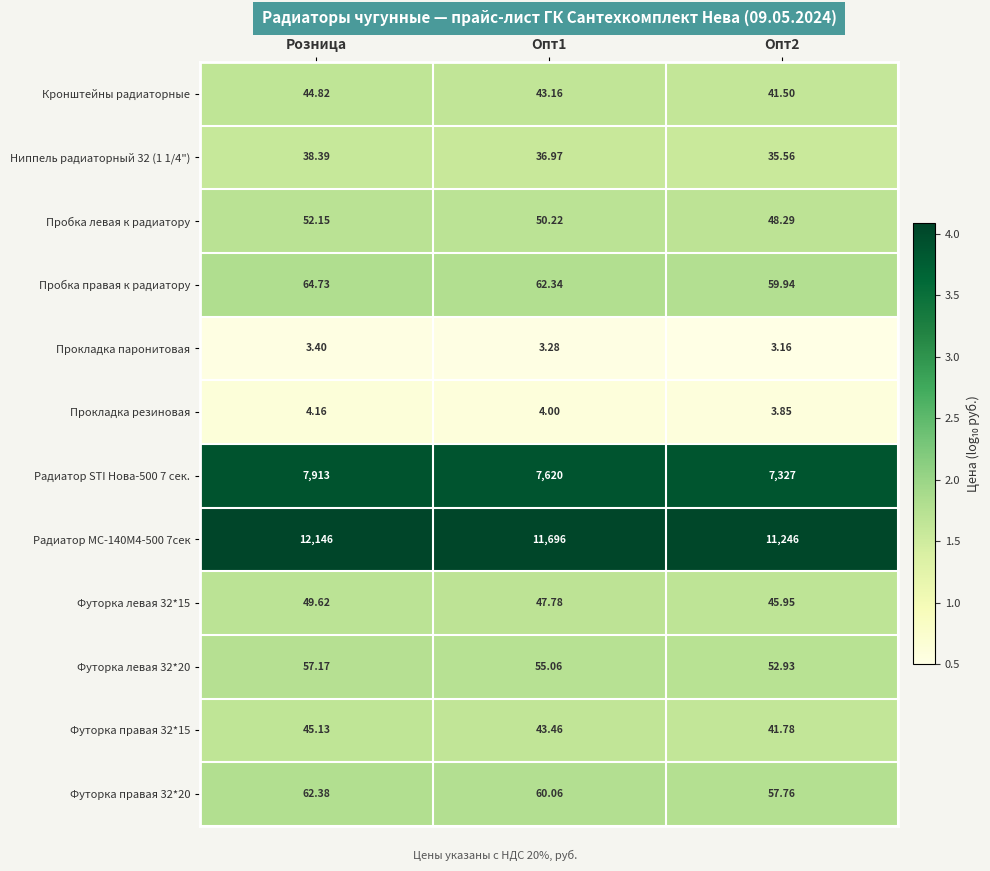

Where does the Ниппель радиаторный 32 (1 1/4") series first go above 36?

Розница